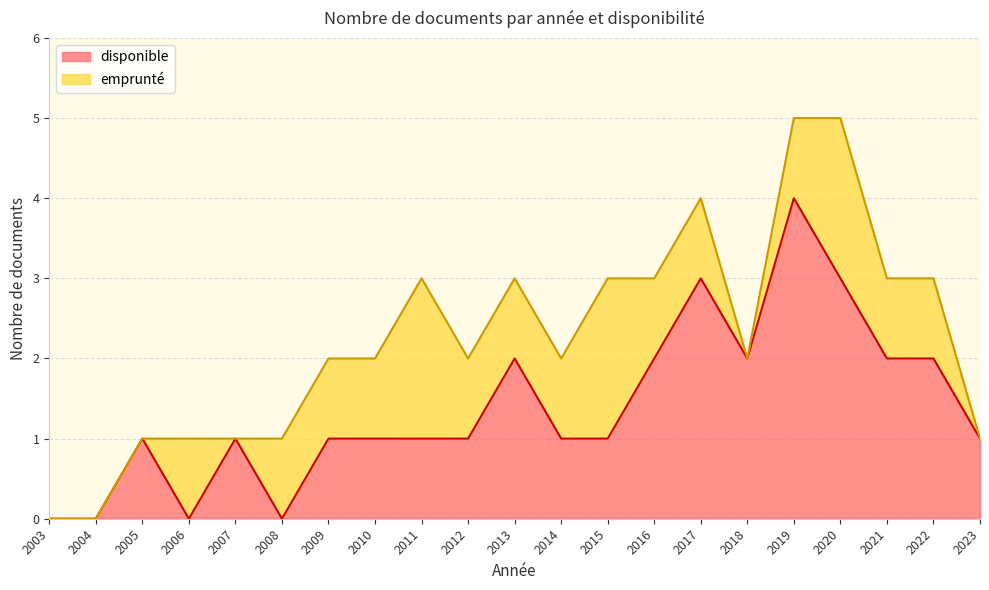

Reading left to right, extract all data points from this chart.

2003=0	2004=0	2005=1	2006=0	2007=1	2008=0	2009=1	2010=1	2011=1	2012=1	2013=2	2014=1	2015=1	2016=2	2017=3	2018=2	2019=4	2020=3	2021=2	2022=2	2023=1